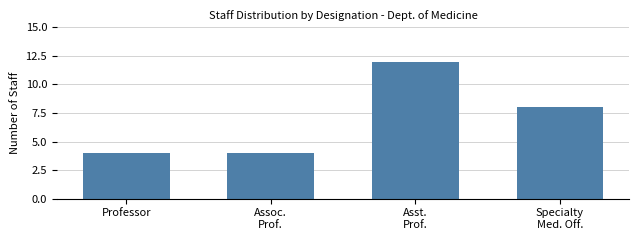

Reading left to right, what are all the values shown in this chart?

4	4	12	8